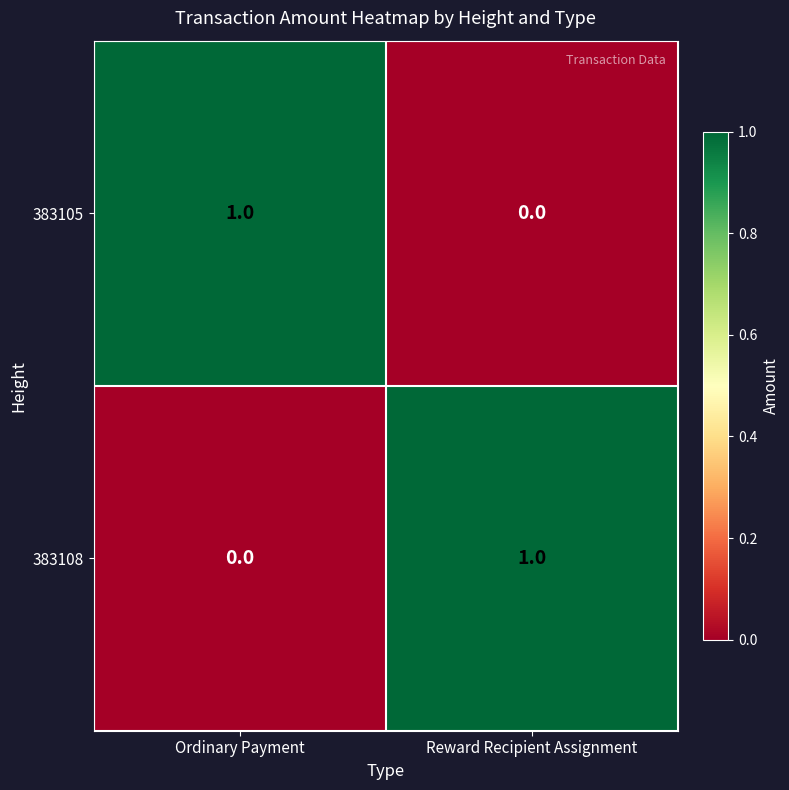

Reading left to right, transcribe all the data shown in this chart.

383105: Ordinary Payment=1	Reward Recipient Assignment=0
383108: Ordinary Payment=0	Reward Recipient Assignment=1